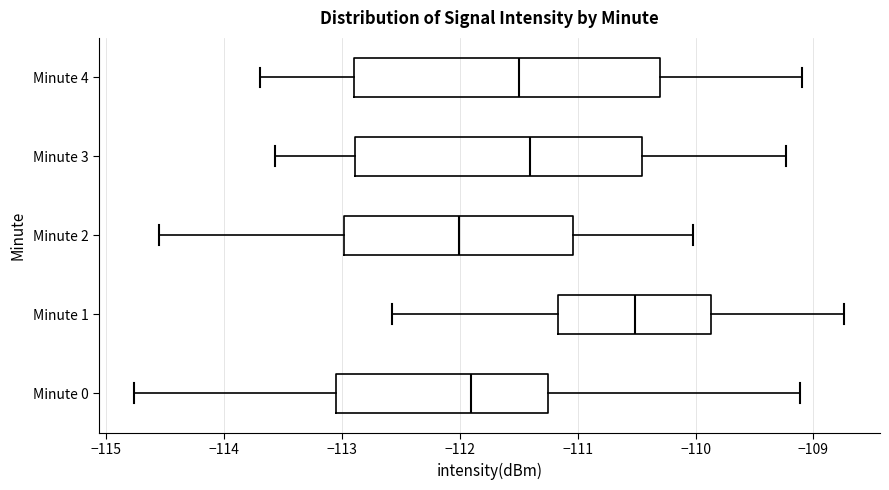

Reading bottom to top, transcribe this box plot: for each box, give where its median line is, the range the box spans, and where its two whiskers end, as read against the x-axis. The values are not printed on the chart, so give them approximately, as read against the axis.

Minute 0: median -111.9, box -113.1 to -111.2, whiskers -114.8 to -109.1
Minute 1: median -110.5, box -111.2 to -109.9, whiskers -112.6 to -108.7
Minute 2: median -112.0, box -113.0 to -111.0, whiskers -114.6 to -110.0
Minute 3: median -111.4, box -112.9 to -110.5, whiskers -113.6 to -109.2
Minute 4: median -111.5, box -112.9 to -110.3, whiskers -113.7 to -109.1